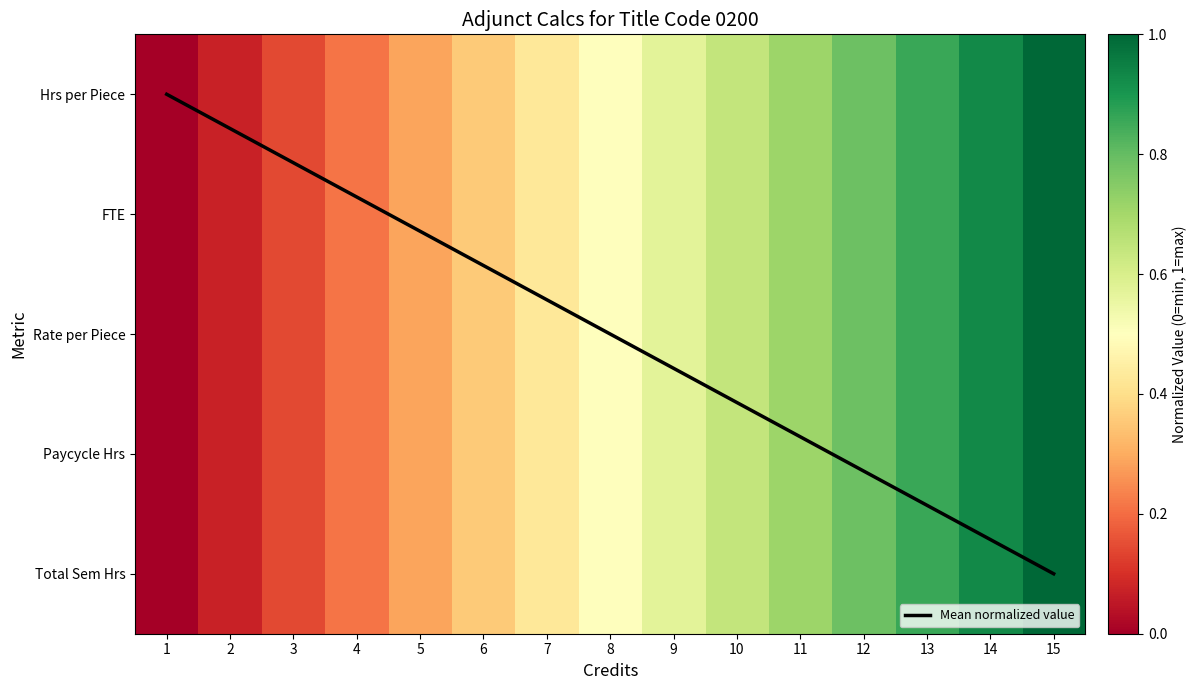

What is the difference between the second highest and minimum values in the FTE series?

0.9